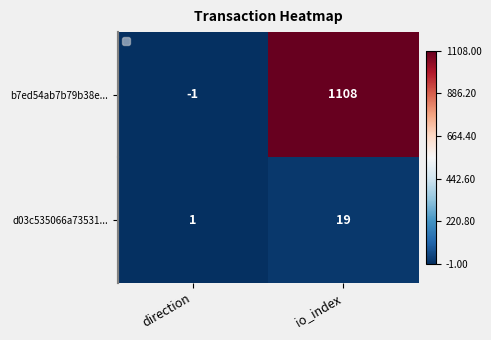

Count the number of categories in the chart.

2